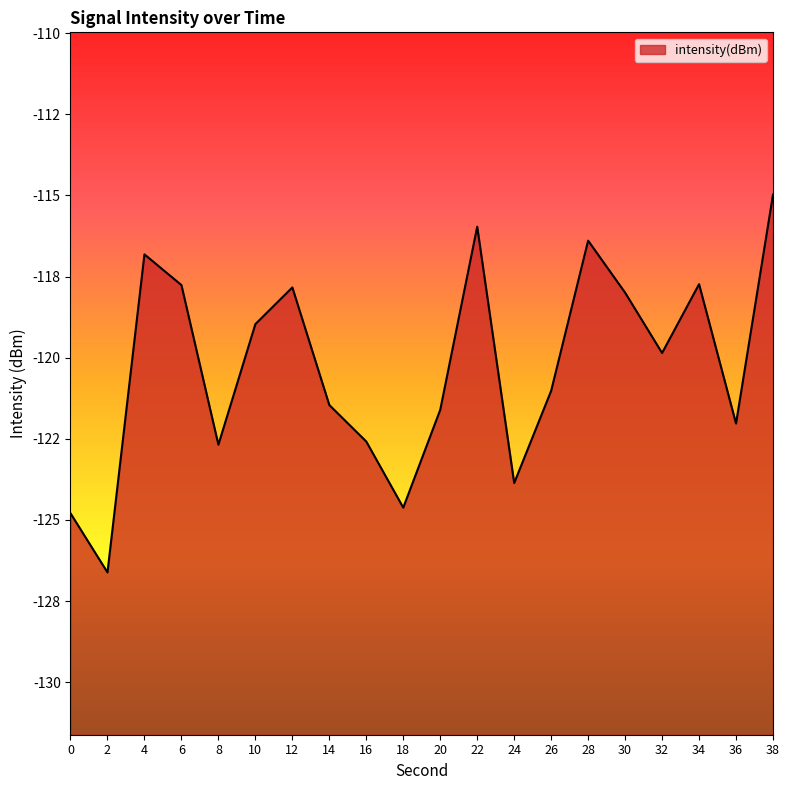

How many lines are shown in the chart?

1